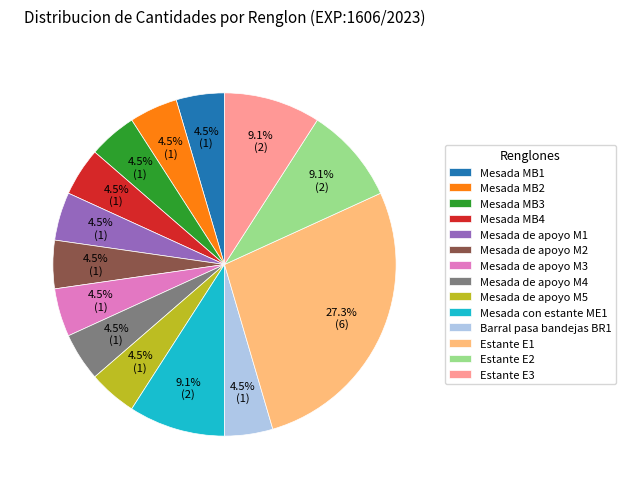

Does Mesada de apoyo M1 represent more than half of the total?

No